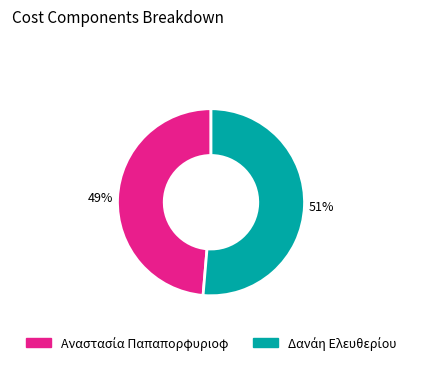

To the nearest percent, what is the average slice percentage?

50%